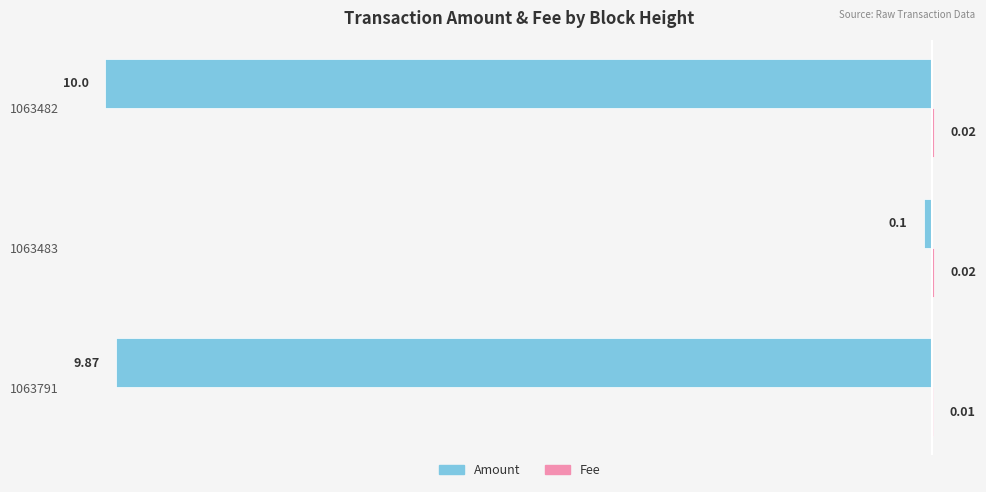

At which category is the sum across all series the highest?

1063483